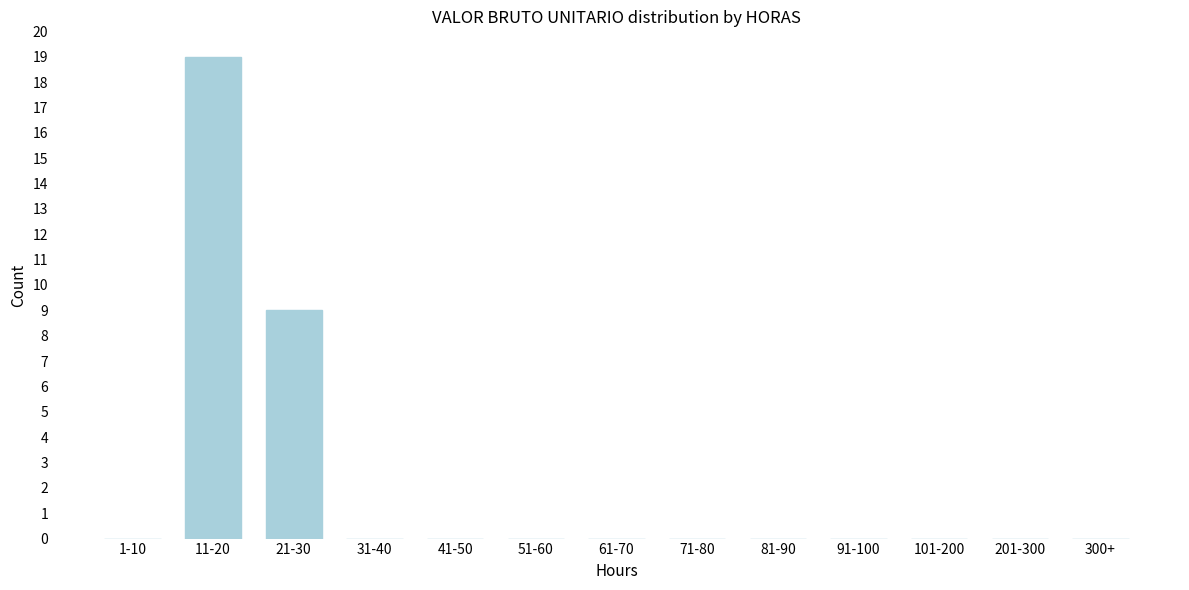

Reading right to left, what are all the values shown in this chart?

300+=0	201-300=0	101-200=0	91-100=0	81-90=0	71-80=0	61-70=0	51-60=0	41-50=0	31-40=0	21-30=9	11-20=19	1-10=0